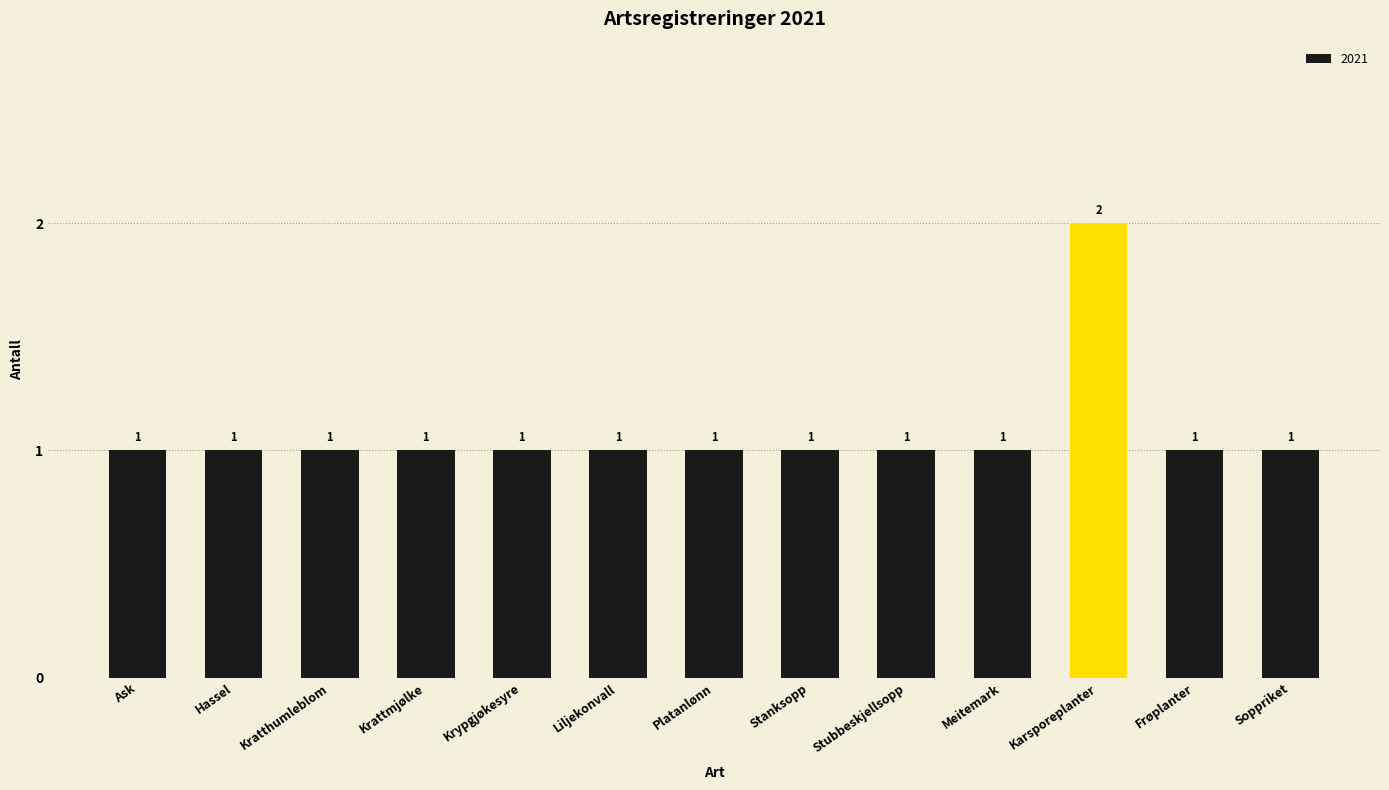

What is the sum of the values at Meitemark and Karsporeplanter?

3